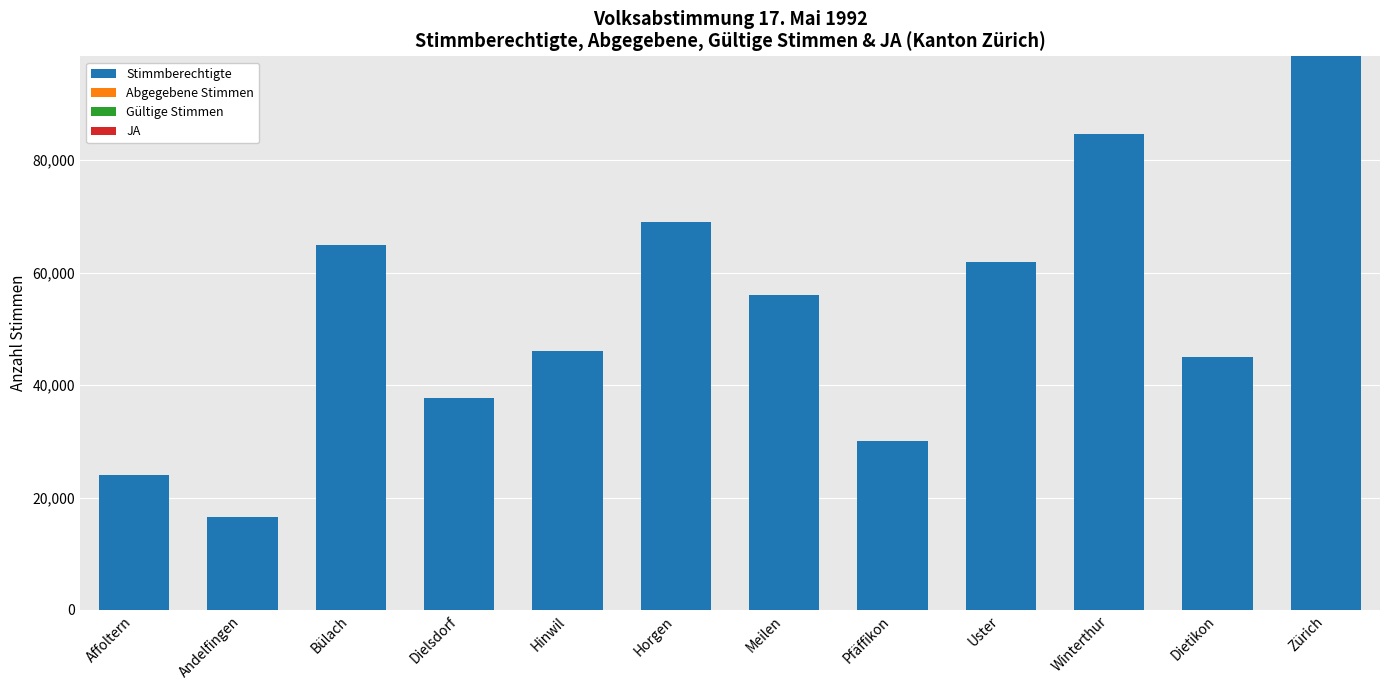

Is the value of Abgegebene Stimmen at Affoltern greater than the value of Stimmberechtigte at Affoltern?

No